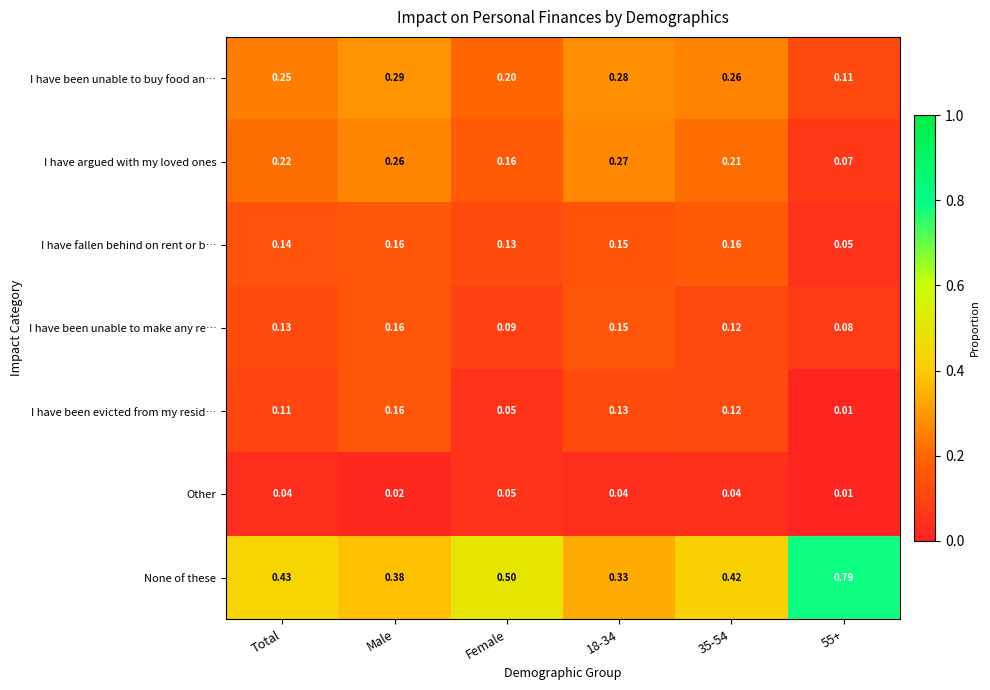

Rank the series at Total from highest to lowest value.

None of these, I have been unable to buy food an…, I have argued with my loved ones, I have fallen behind on rent or b…, I have been unable to make any re…, I have been evicted from my resid…, Other